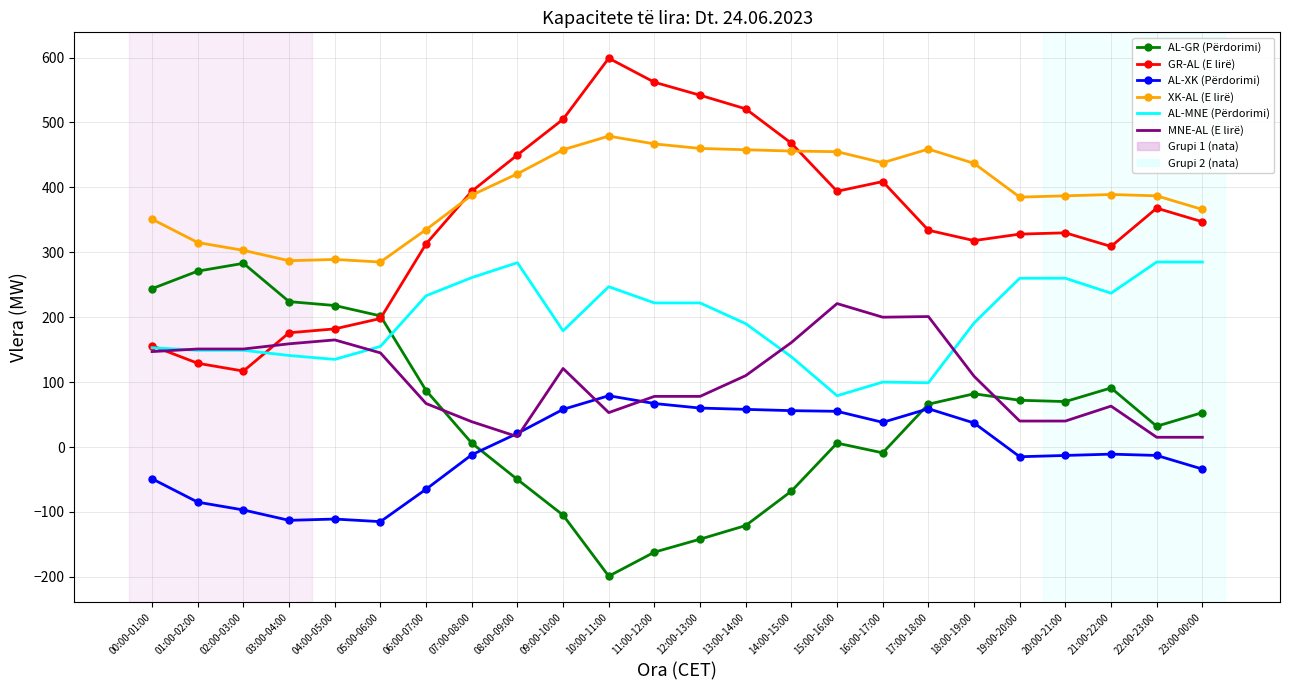

What is the difference between the GR-AL (E lirë) values at 08:00-09:00 and 12:00-13:00?

92